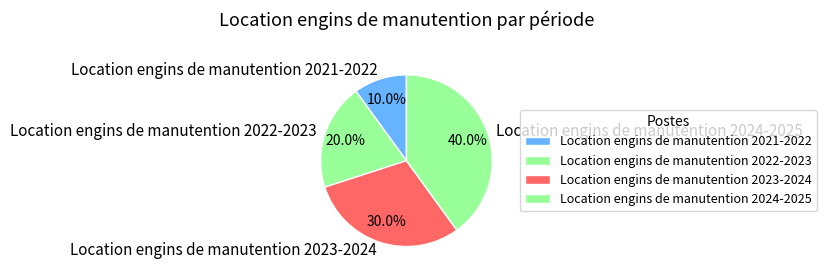

Does Location engins de manutention 2024-2025 account for over 50% of the chart?

No